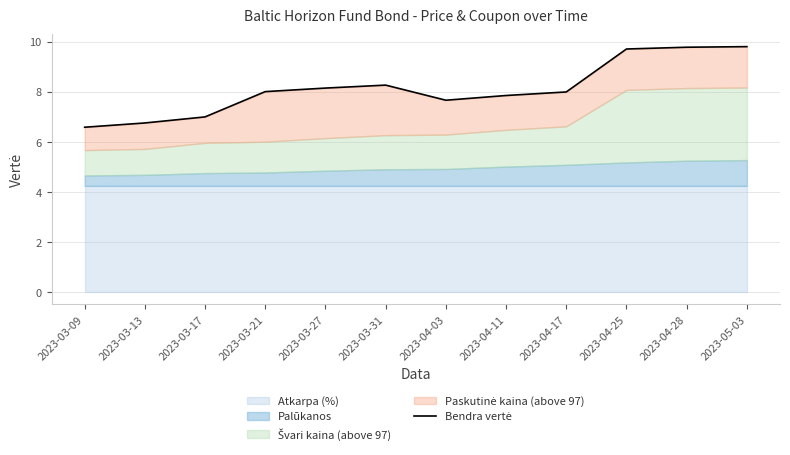

At which label does the data first exceed 8?

2023-03-21